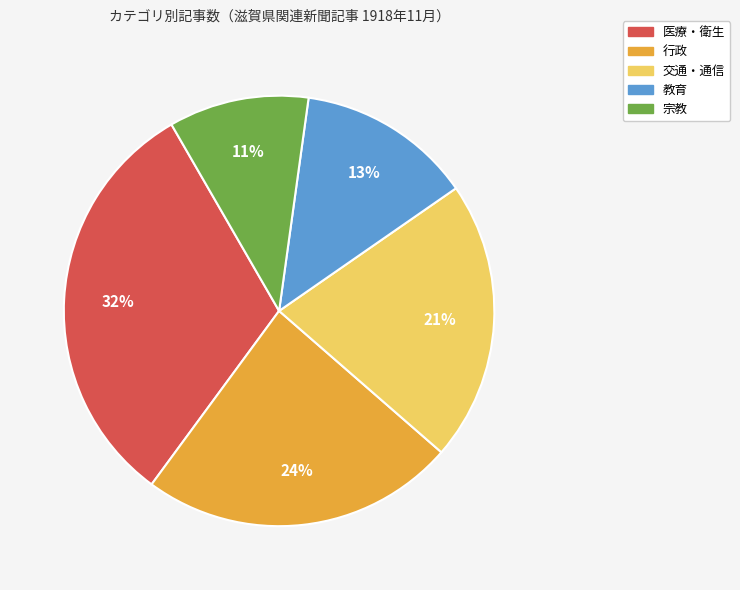

Combined, do 宗教 and 行政 account for over 50%?

No